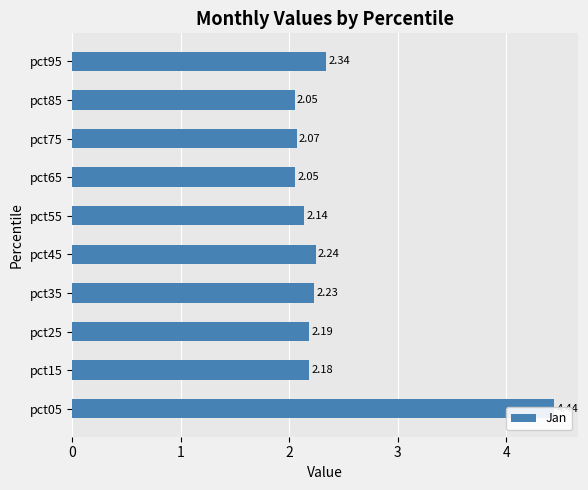

The chart shows a value of 4.4 at 0. True or false?

True